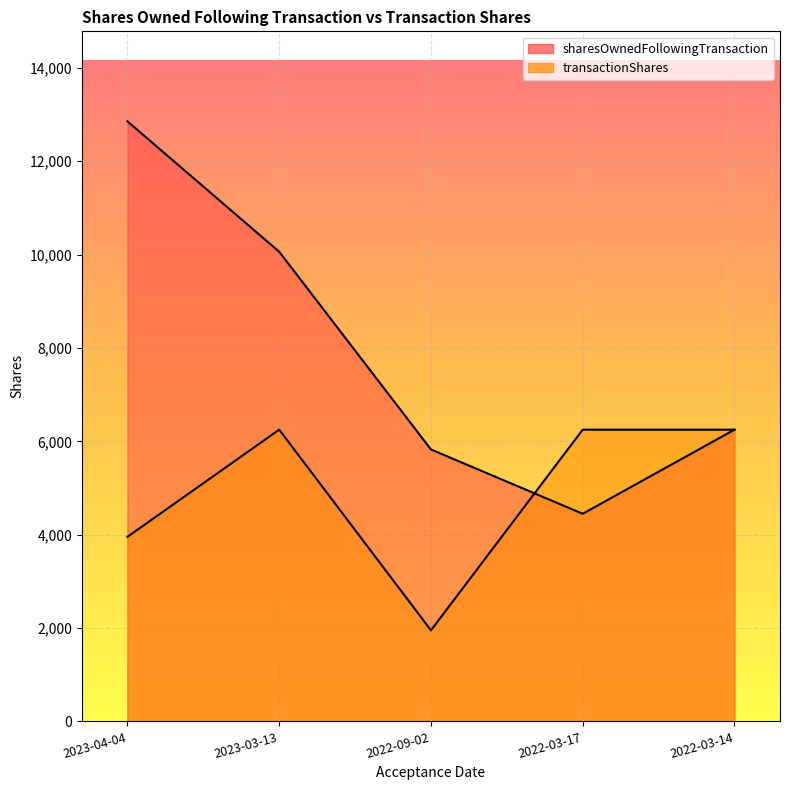

What is the sum of all sharesOwnedFollowingTransaction values?

39441